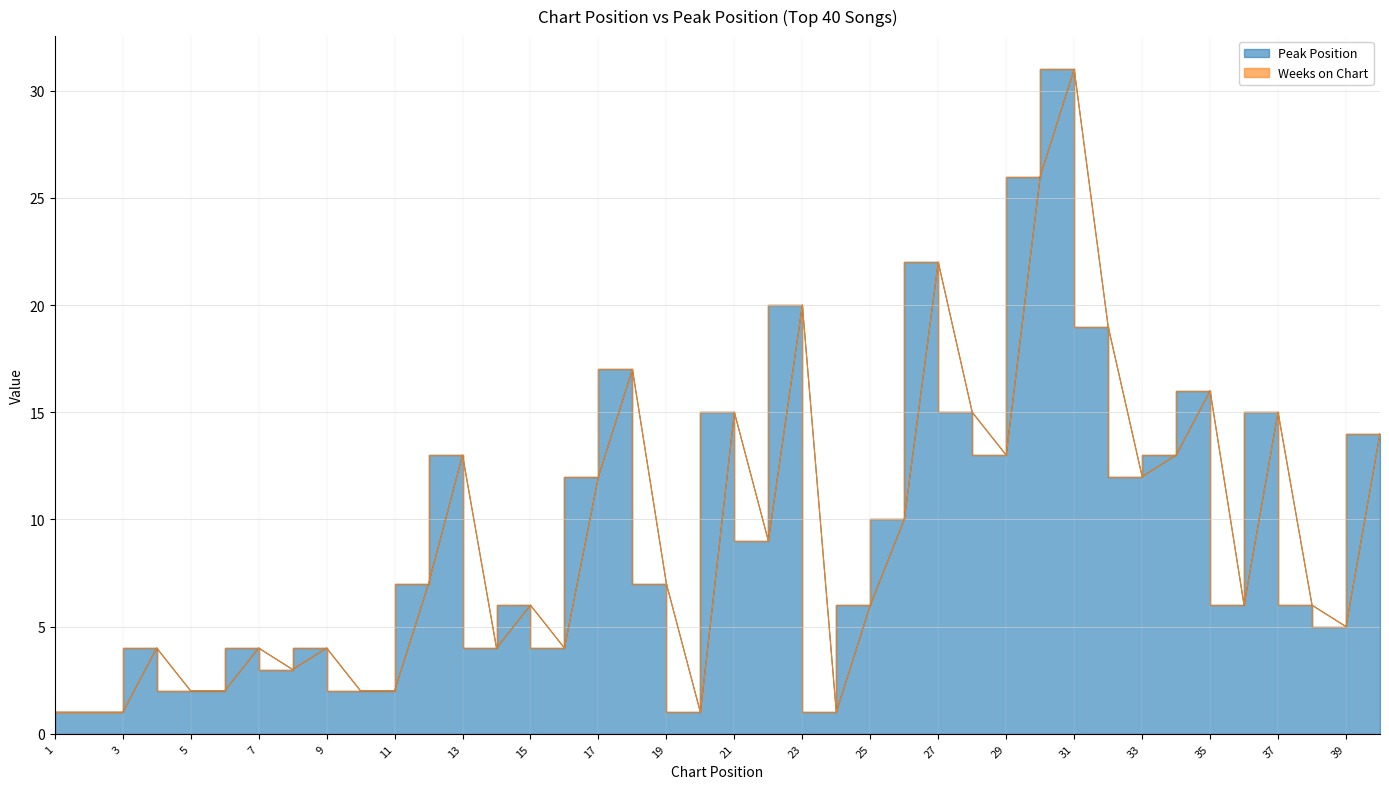

How many values exceed 7?

18